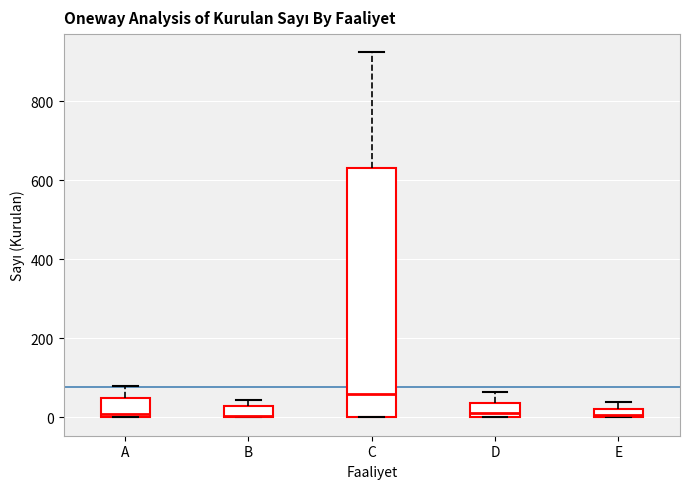

Where is the lower edge of the box for B on the y-axis? The values are not printed on the chart, so give them approximately, as read against the axis.

0